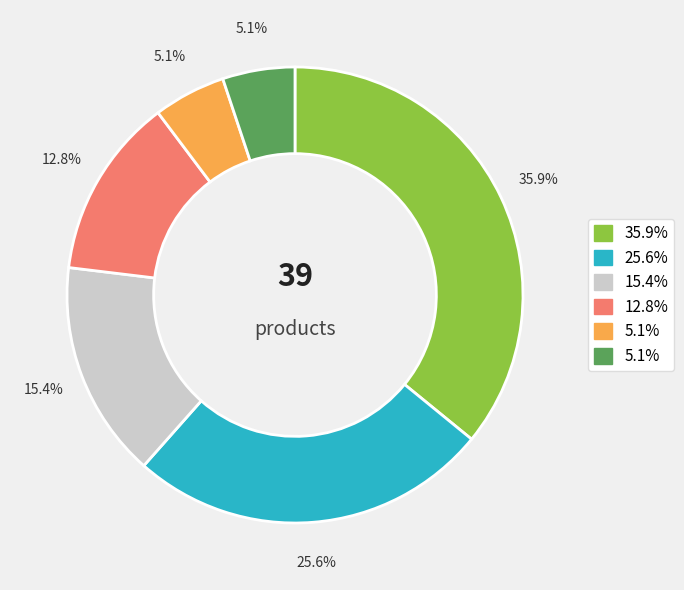

How many segments does this pie chart have?

6